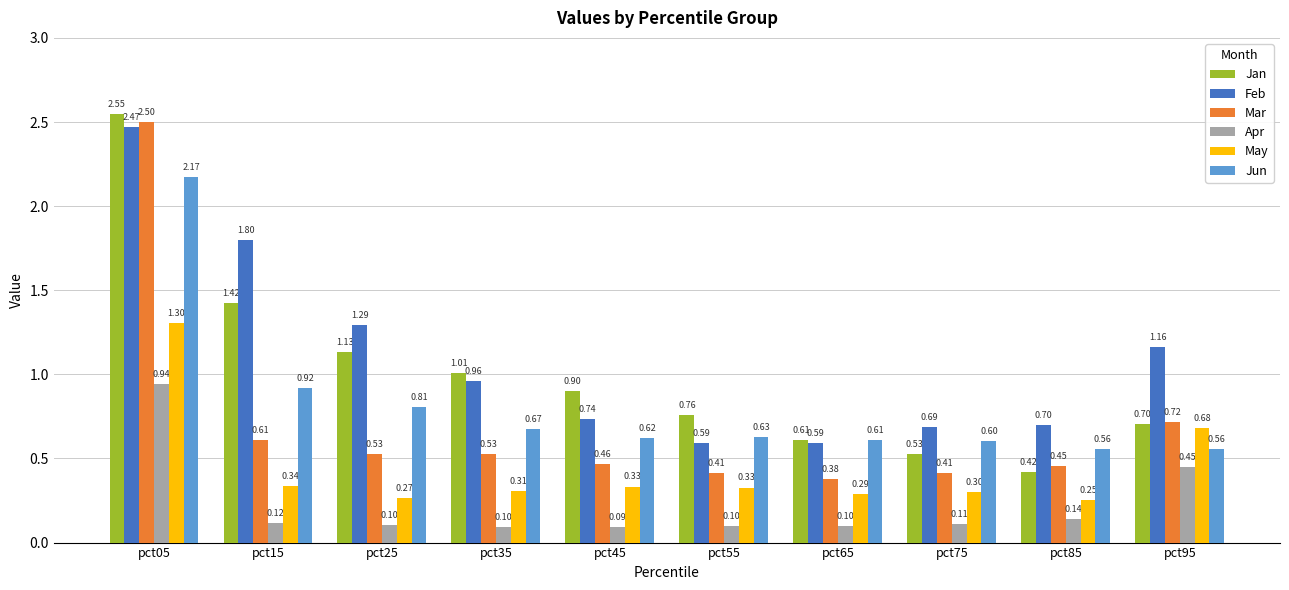

Between pct15 and pct75, which series saw the biggest shift?

Feb